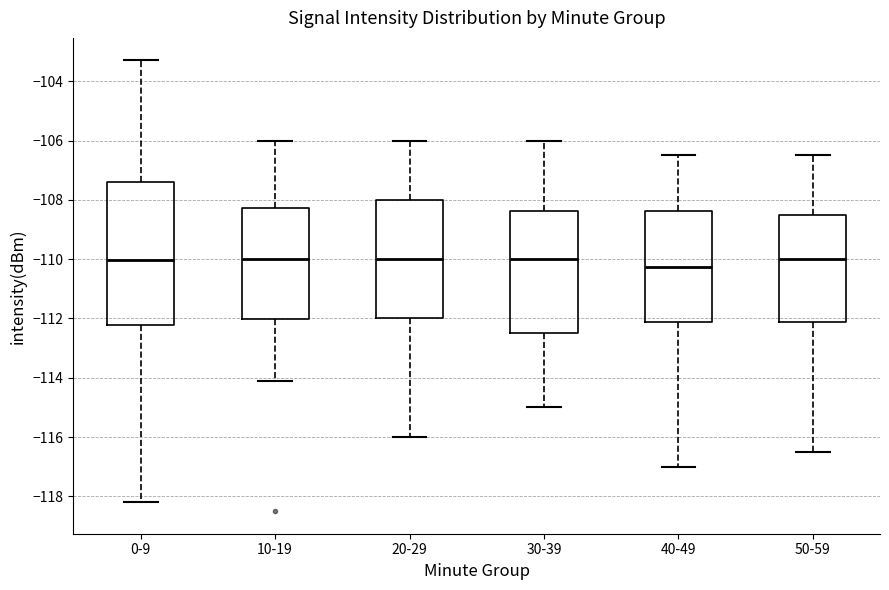

Where is the lower edge of the box for 40-49 on the y-axis? The values are not printed on the chart, so give them approximately, as read against the axis.

-112.2